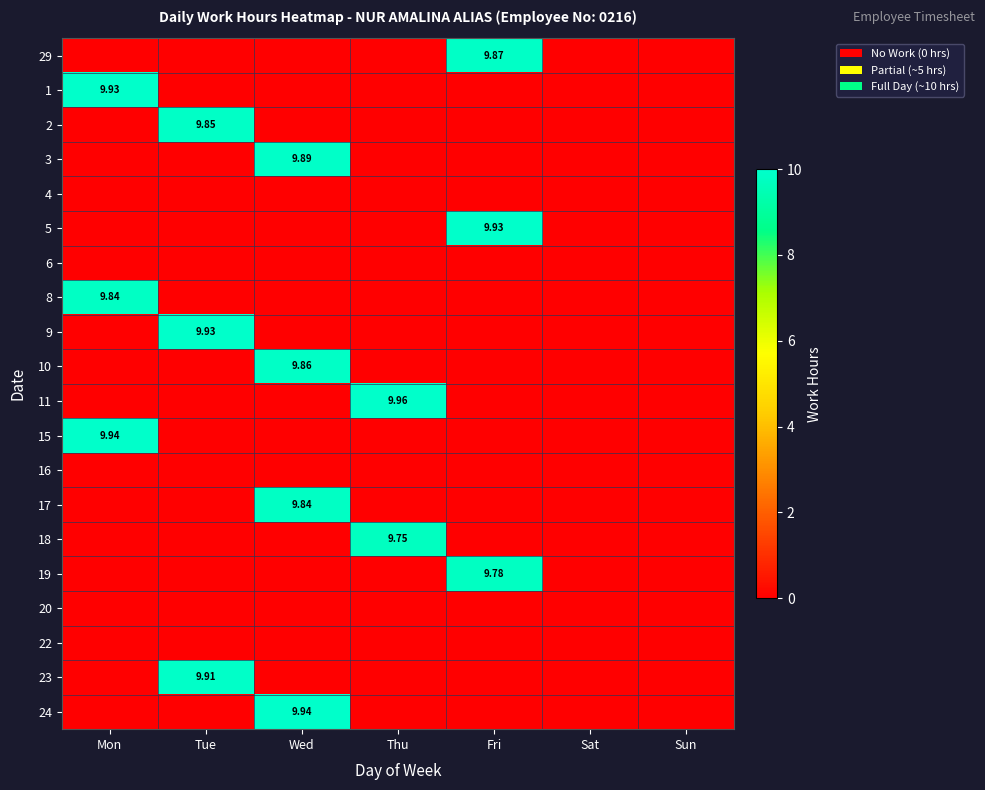

What is the average value of the 24 series?

1.4